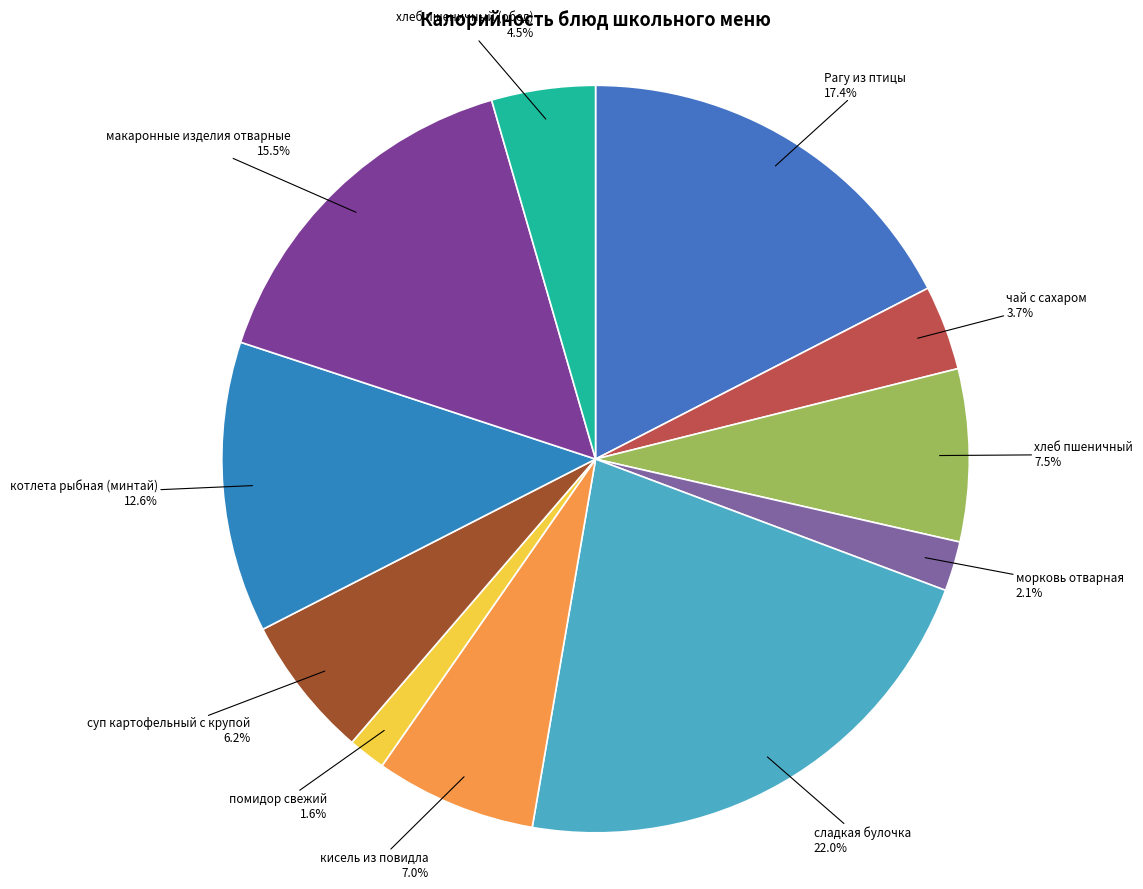

How many segments does this pie chart have?

11